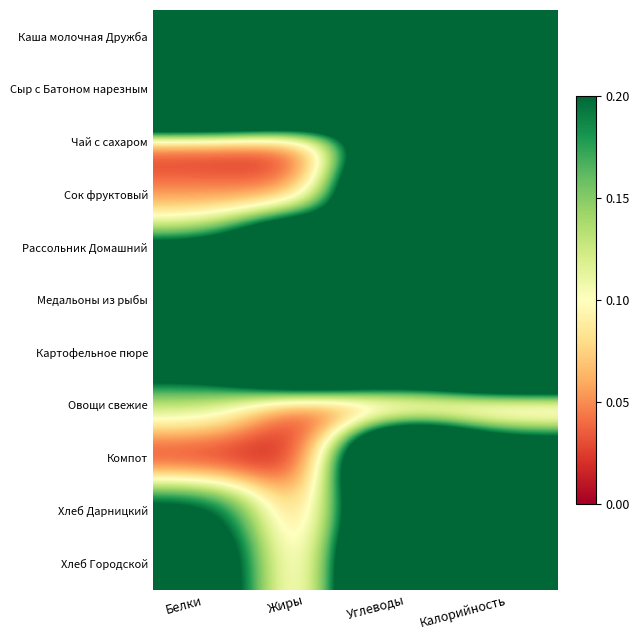

Reading left to right, extract all data points from this chart.

Каша молочная Дружба: Белки=0.4	Жиры=0.4	Углеводы=1.0	Калорийность=0.9
Сыр с Батоном нарезным: Белки=0.9	Жиры=0.8	Углеводы=0.4	Калорийность=0.9
Чай с сахаром: Белки=0.0	Жиры=0.0	Углеводы=0.4	Калорийность=0.2
Сок фруктовый: Белки=0.1	Жиры=0.0	Углеводы=0.6	Калорийность=0.4
Рассольник Домашний: Белки=0.2	Жиры=0.4	Углеводы=0.2	Калорийность=0.4
Медальоны из рыбы: Белки=1.0	Жиры=1.0	Углеводы=0.2	Калорийность=1.0
Картофельное пюре: Белки=0.3	Жиры=0.7	Углеводы=0.6	Калорийность=0.8
Овощи свежие: Белки=0.1	Жиры=0.0	Углеводы=0.0	Калорийность=0.0
Компот: Белки=0.0	Жиры=0.0	Углеводы=0.6	Калорийность=0.3
Хлеб Дарницкий: Белки=0.2	Жиры=0.0	Углеводы=0.5	Калорийность=0.3
Хлеб Городской: Белки=0.3	Жиры=0.0	Углеводы=0.6	Калорийность=0.4